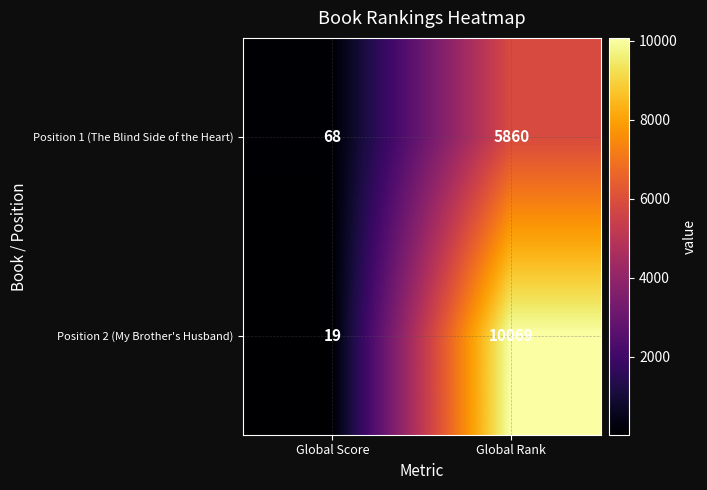

What is the sum of all Position 2 (My Brother's Husband) values?

10088